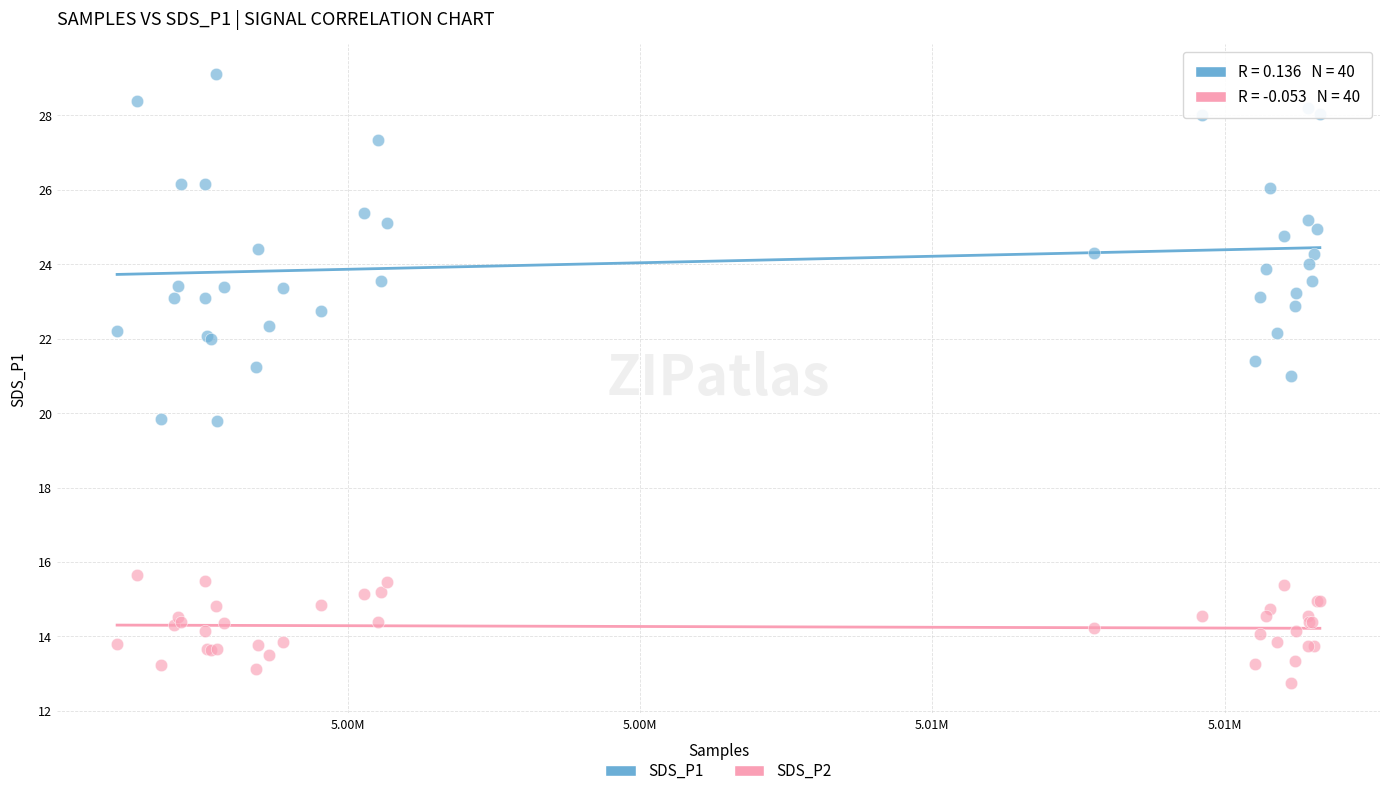

Which series reaches the maximum Y coordinate?

SDS_P1